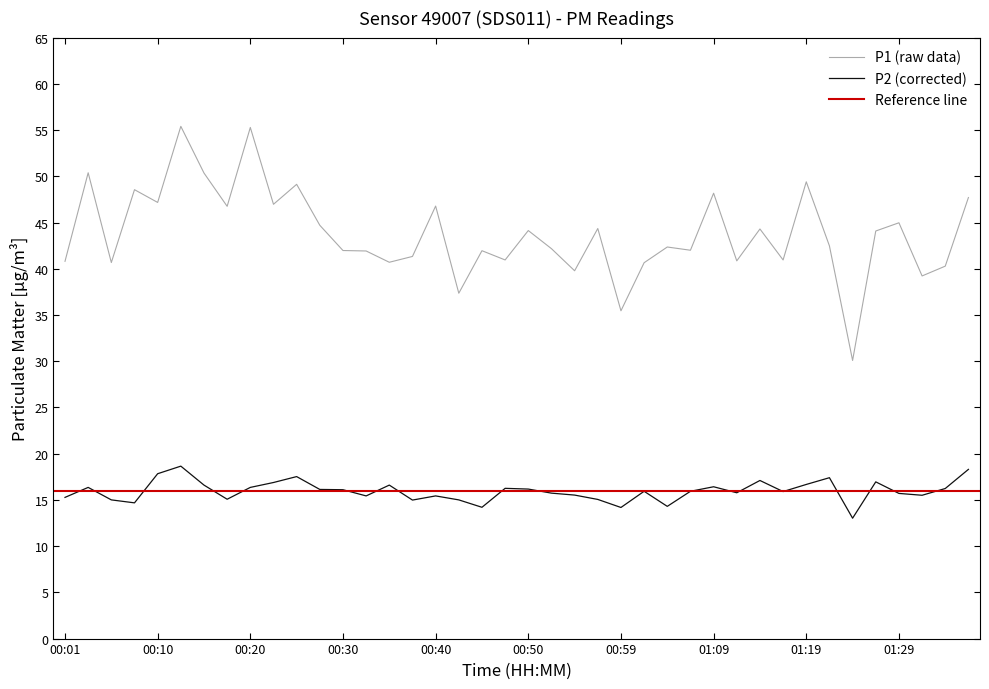

At which category is the sum across all series the highest?

00:13